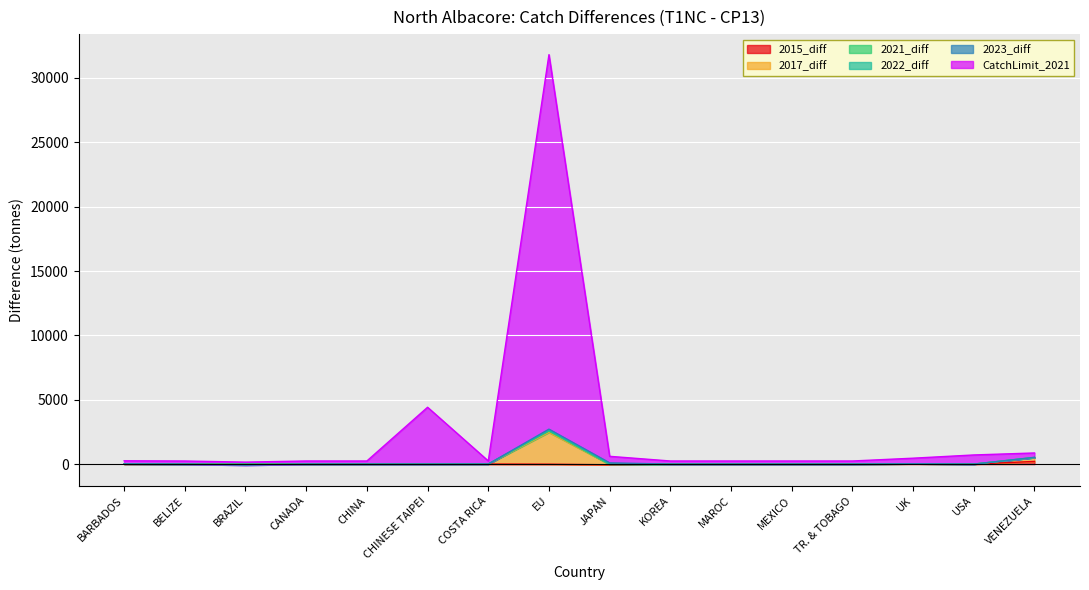

What is the minimum value for 2015_diff?

-54